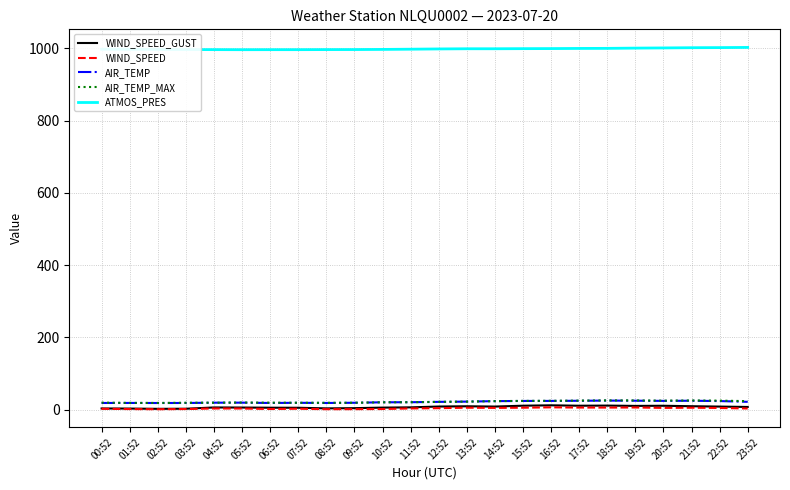

Which series has the largest range (max minus min)?

WIND_SPEED_GUST